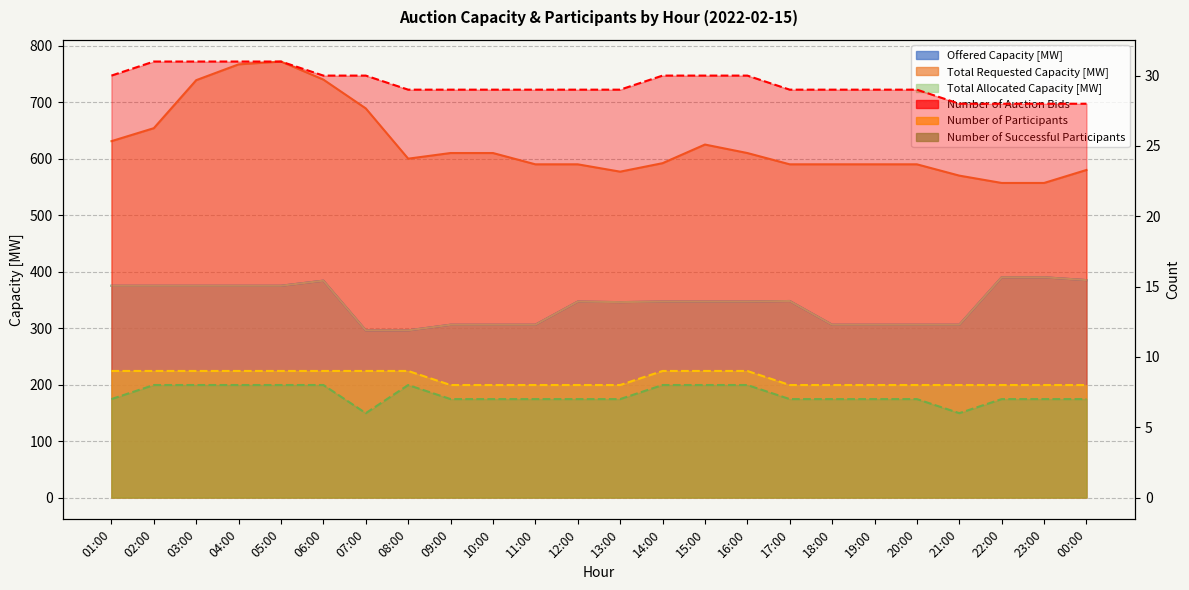

What is the label of the 1st point from the right?

00:00